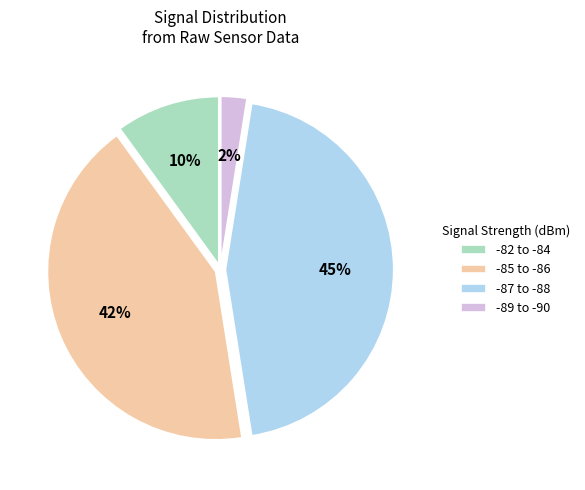

Is there a majority slice in this chart?

No